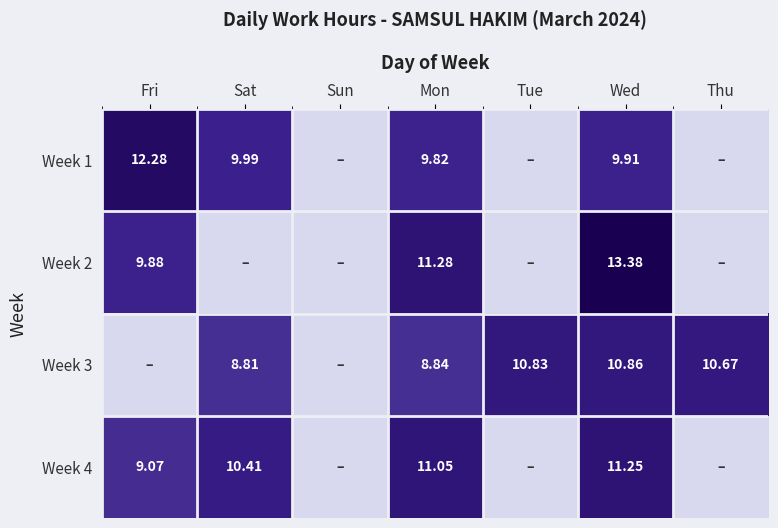

True or false: Week 1 has a value of 0.0 at Tue.

True